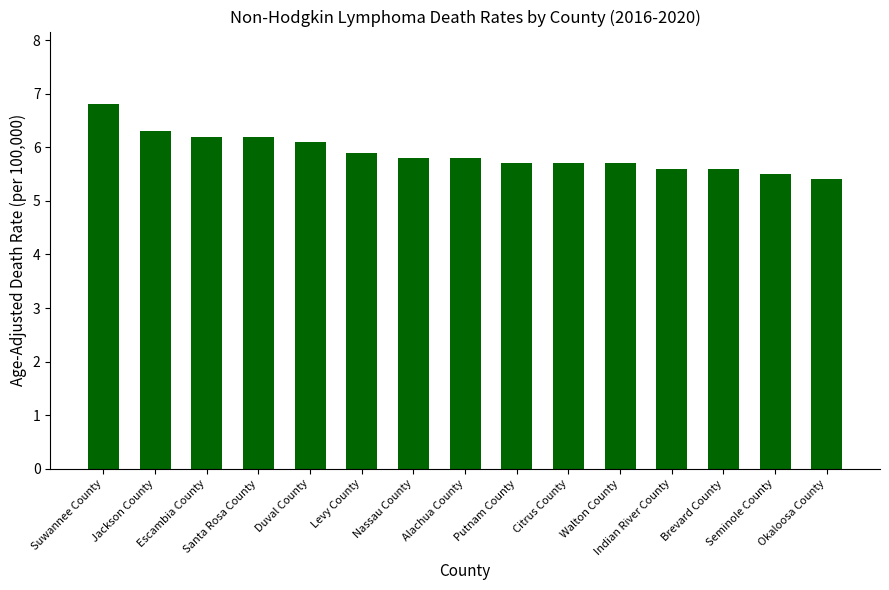

True or false: the data shows 6.3 at Jackson County.

True